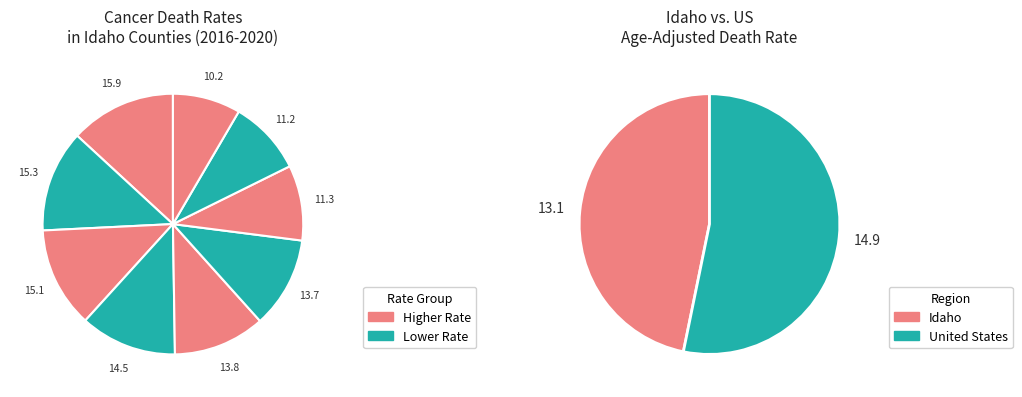

Is it true that Bonner County is 25% of the pie?

False